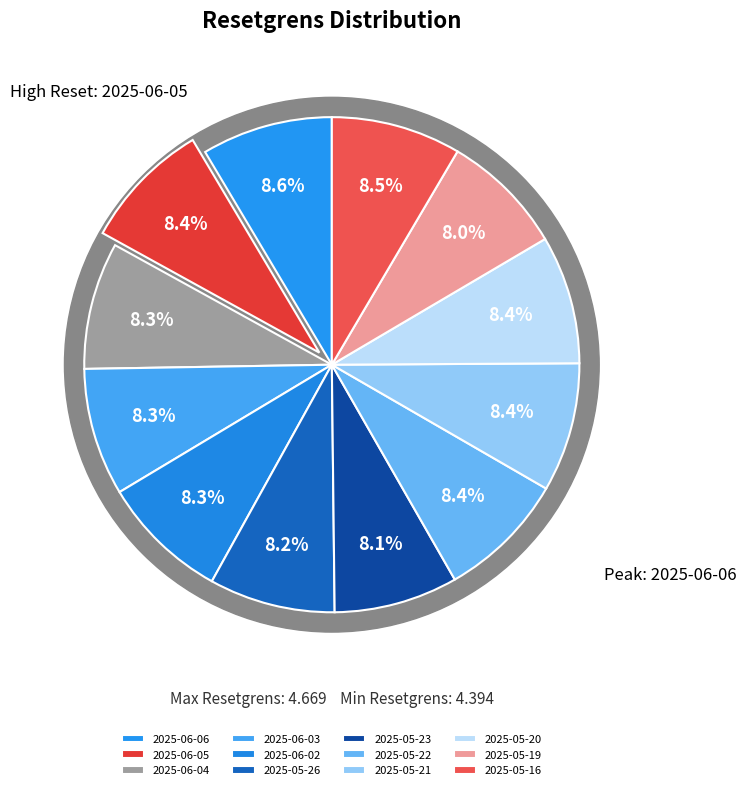

Combined, what portion of the pie is 2025-06-06 and 2025-06-05?

17.0%